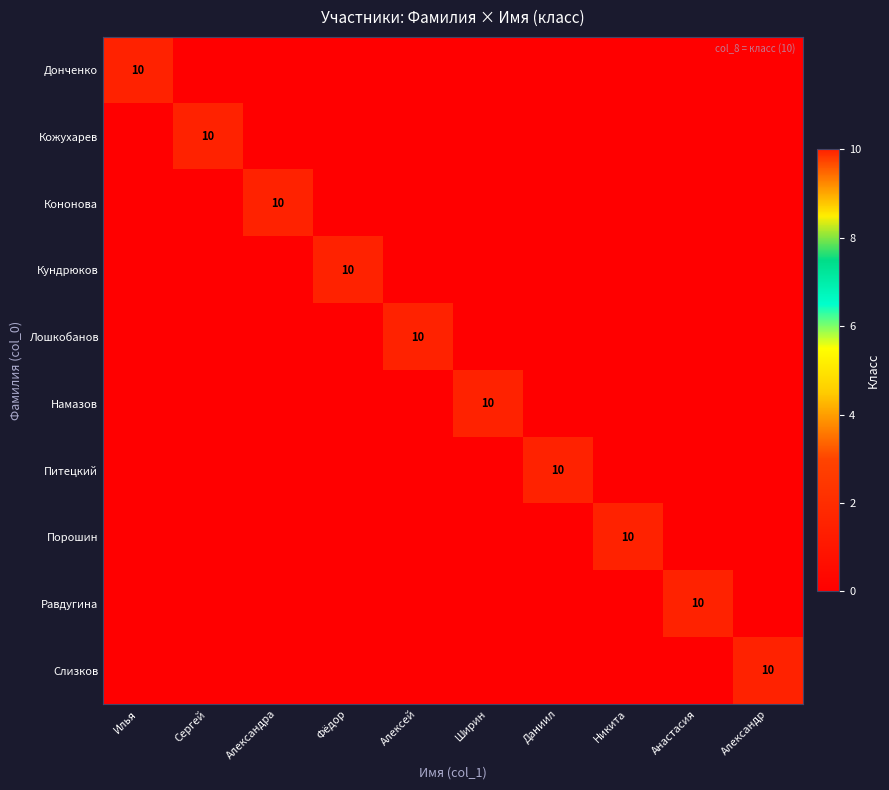

How many Намазов values are between 0 and 1?

9